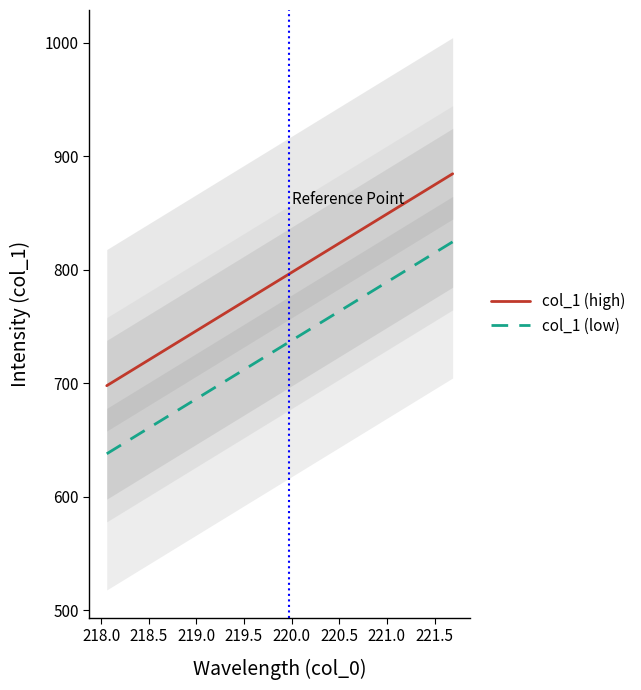

True or false: col_1 (high) and col_1 (low) intersect in this chart.

False